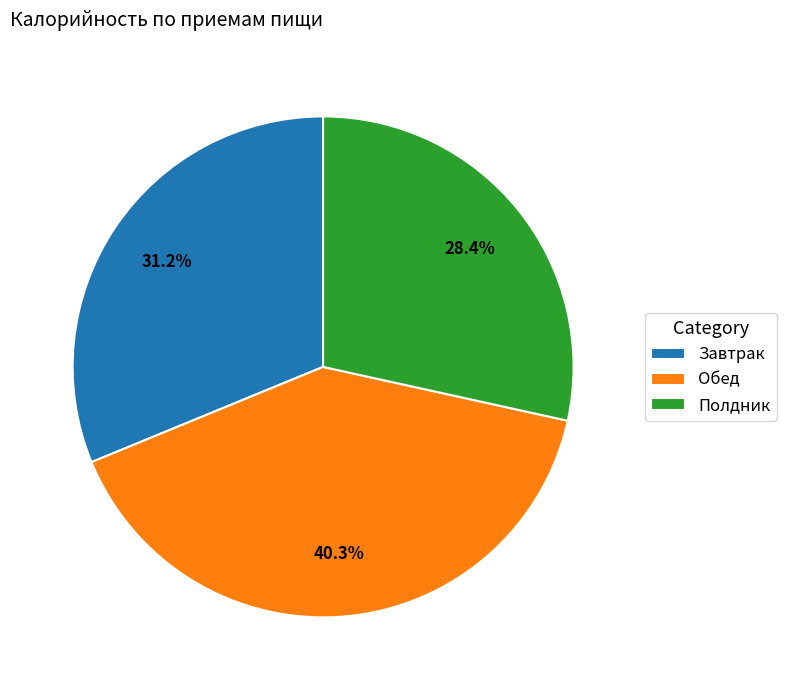

Is it true that Полдник is 18% of the pie?

False